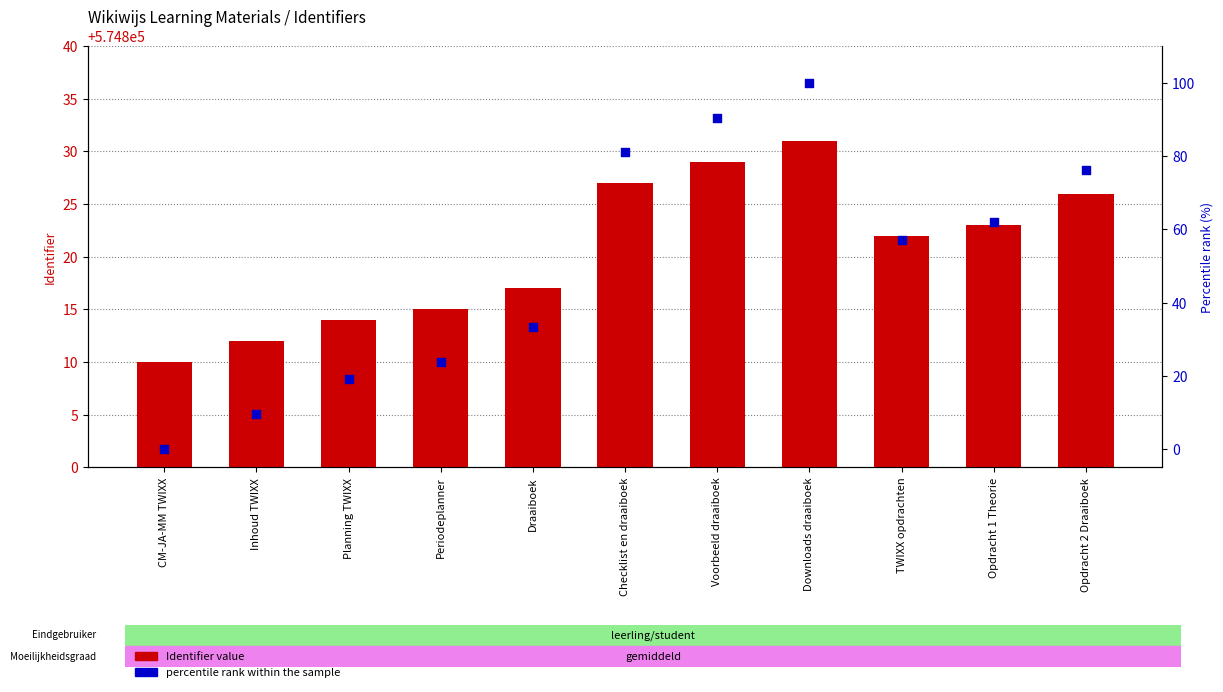

Which series has the largest total across all categories?

Identifier